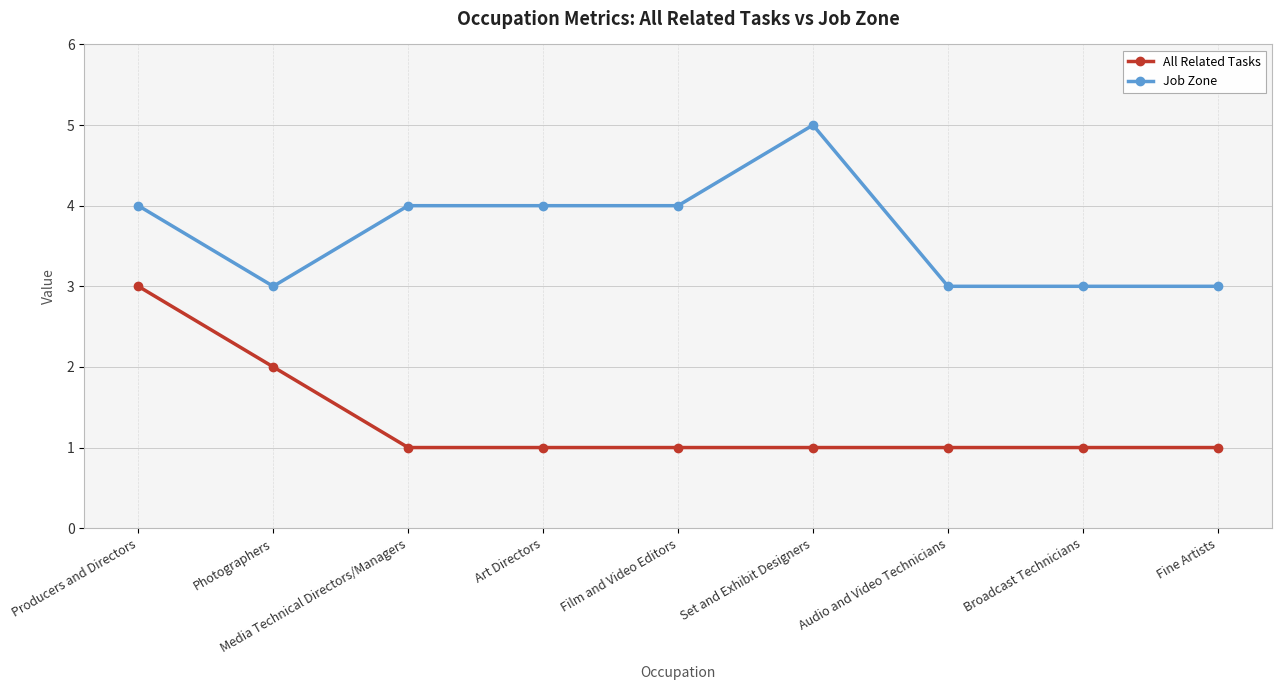

List the series in order of their overall mean, highest first.

Job Zone, All Related Tasks